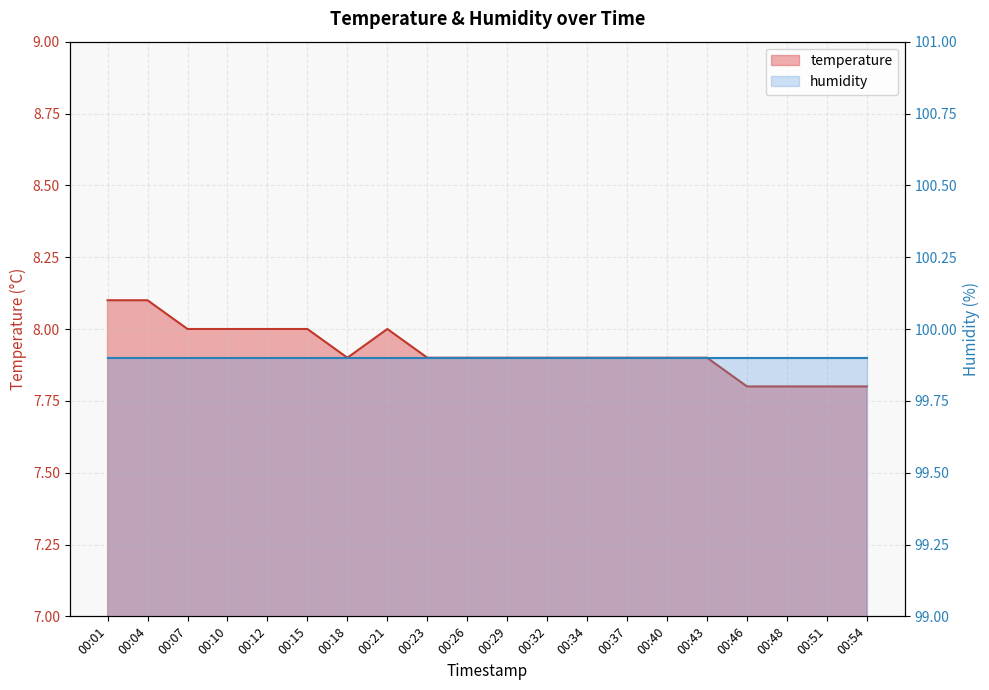

True or false: humidity and temperature cross at least once.

False